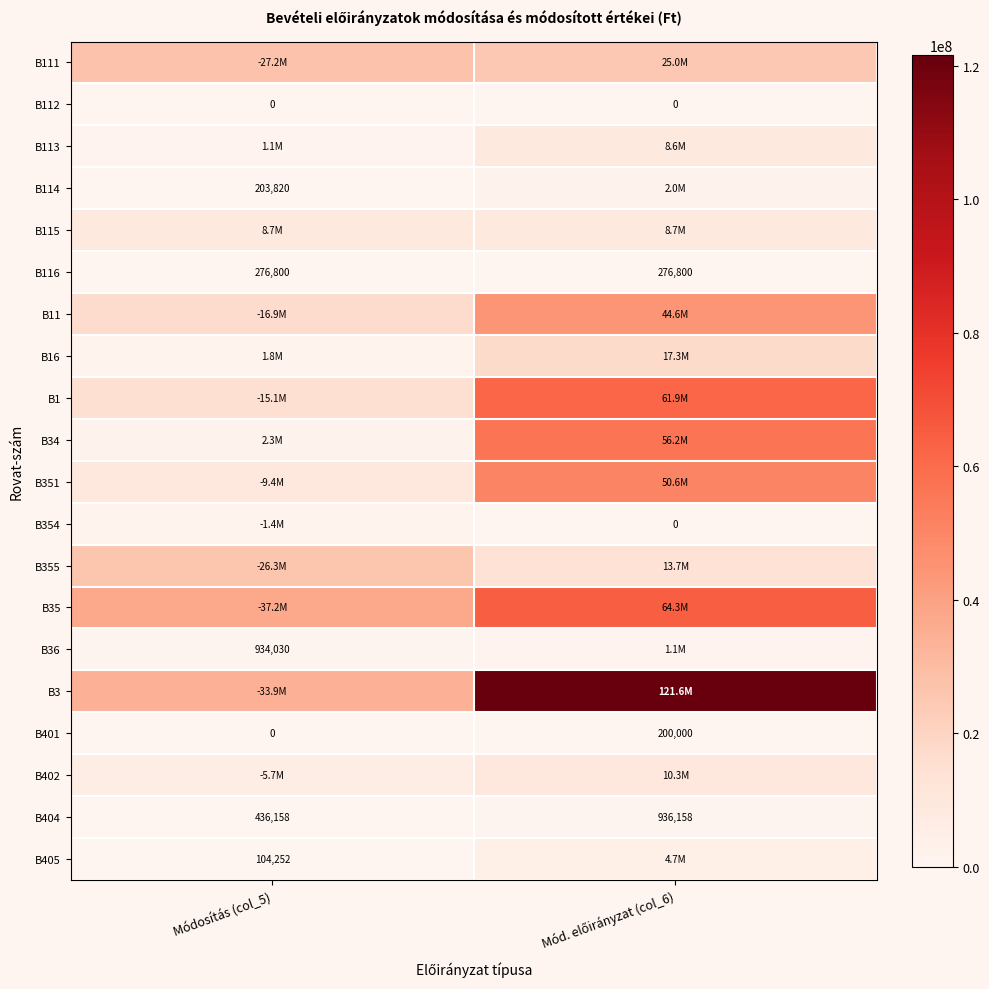

True or false: B116 has a value of 98439 at Módosítás (col_5).

False